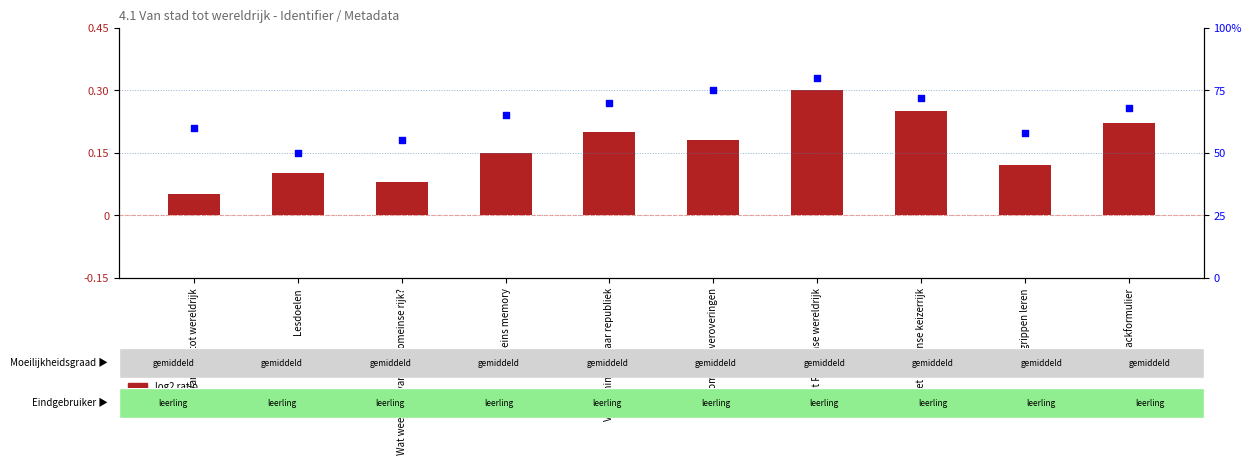

Is the value of percentile rank within the sample at Van koninkrijk naar republiek greater than the value of log2 ratio at Romeinse veroveringen?

Yes